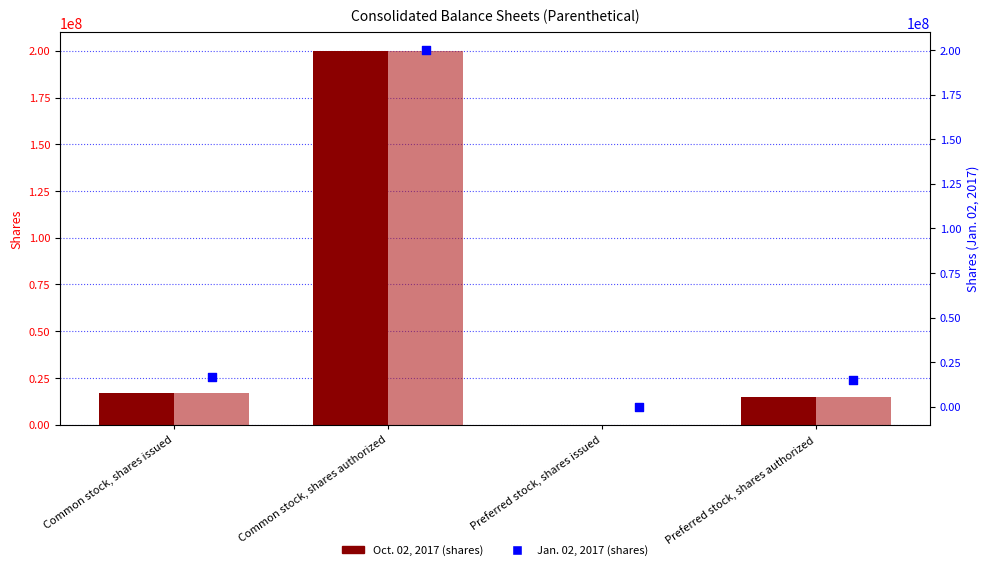

Which series has the largest Y range (max minus min)?

Oct. 02, 2017